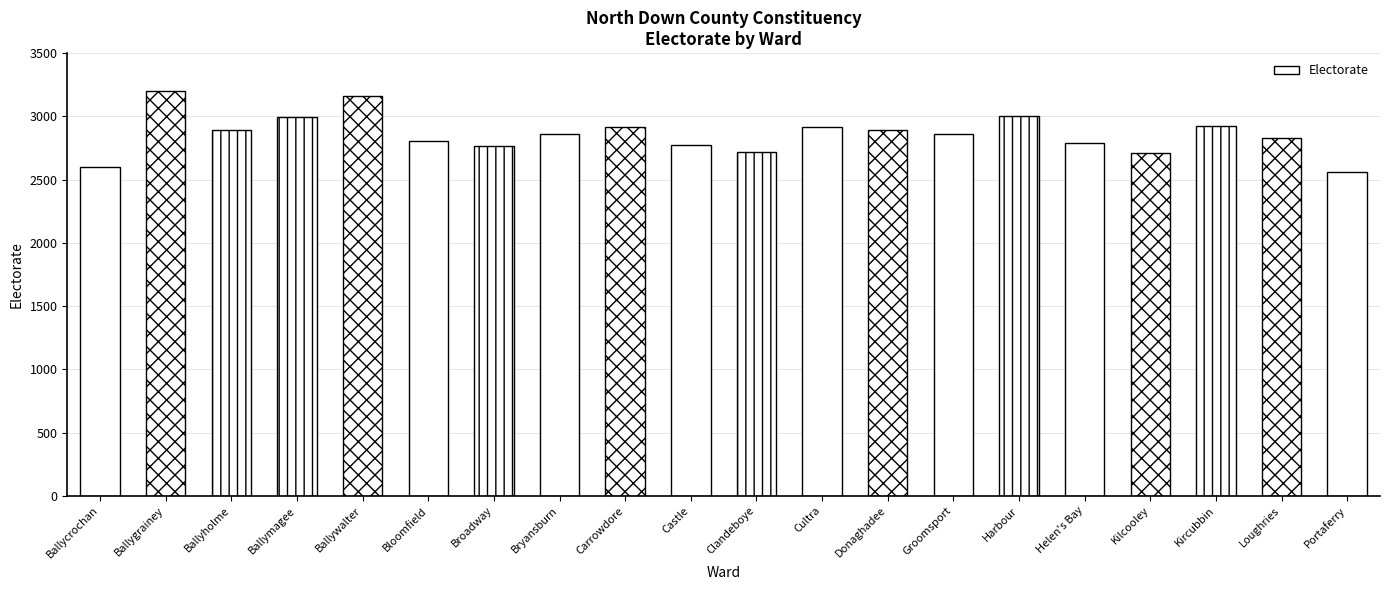

True or false: the data shows 3202 at Ballygrainey.

True